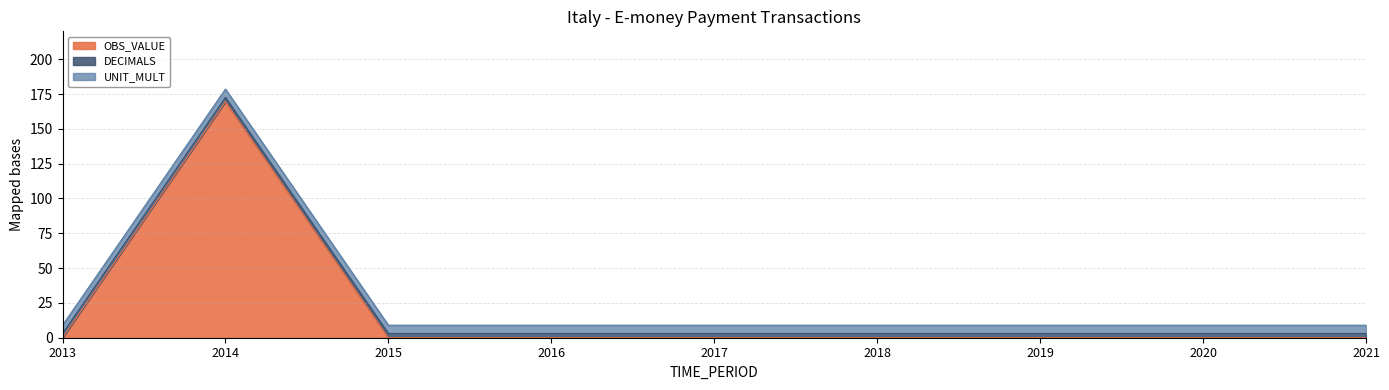

Which series has the widest spread of values?

OBS_VALUE